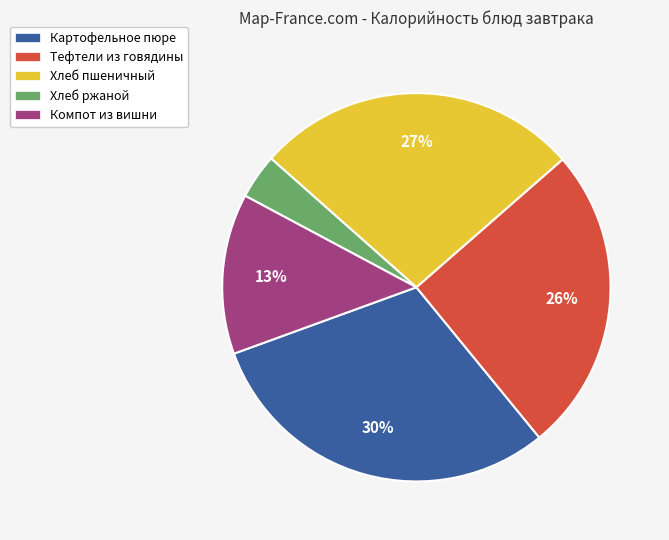

How many slices are in this pie chart?

5